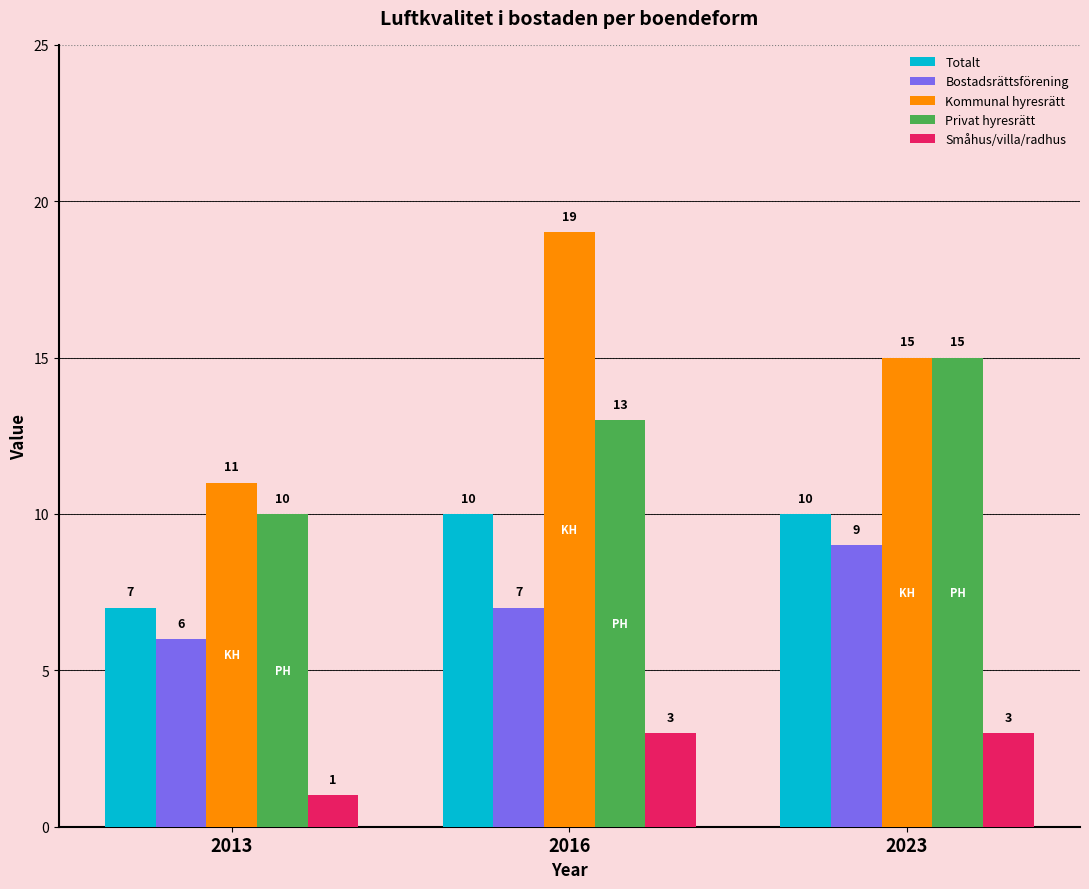

Rank the categories by Privat hyresrätt value from lowest to highest.

2013, 2016, 2023